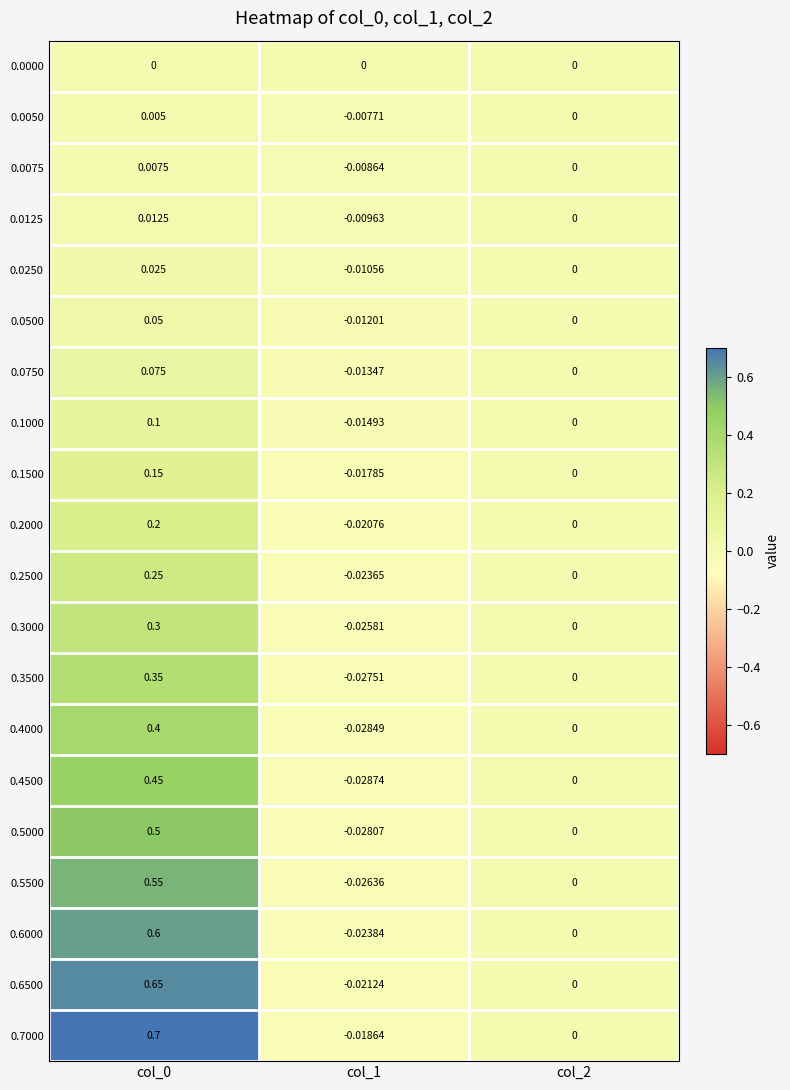

How many negative values does the 0.4500 series have?

1